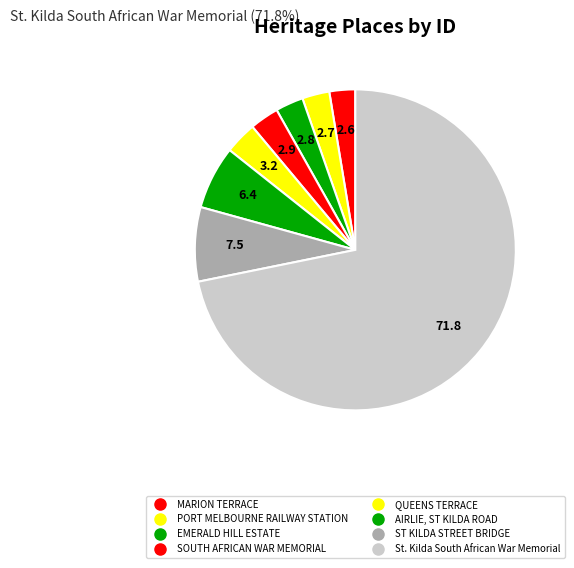

Which slice is the smallest?

MARION TERRACE